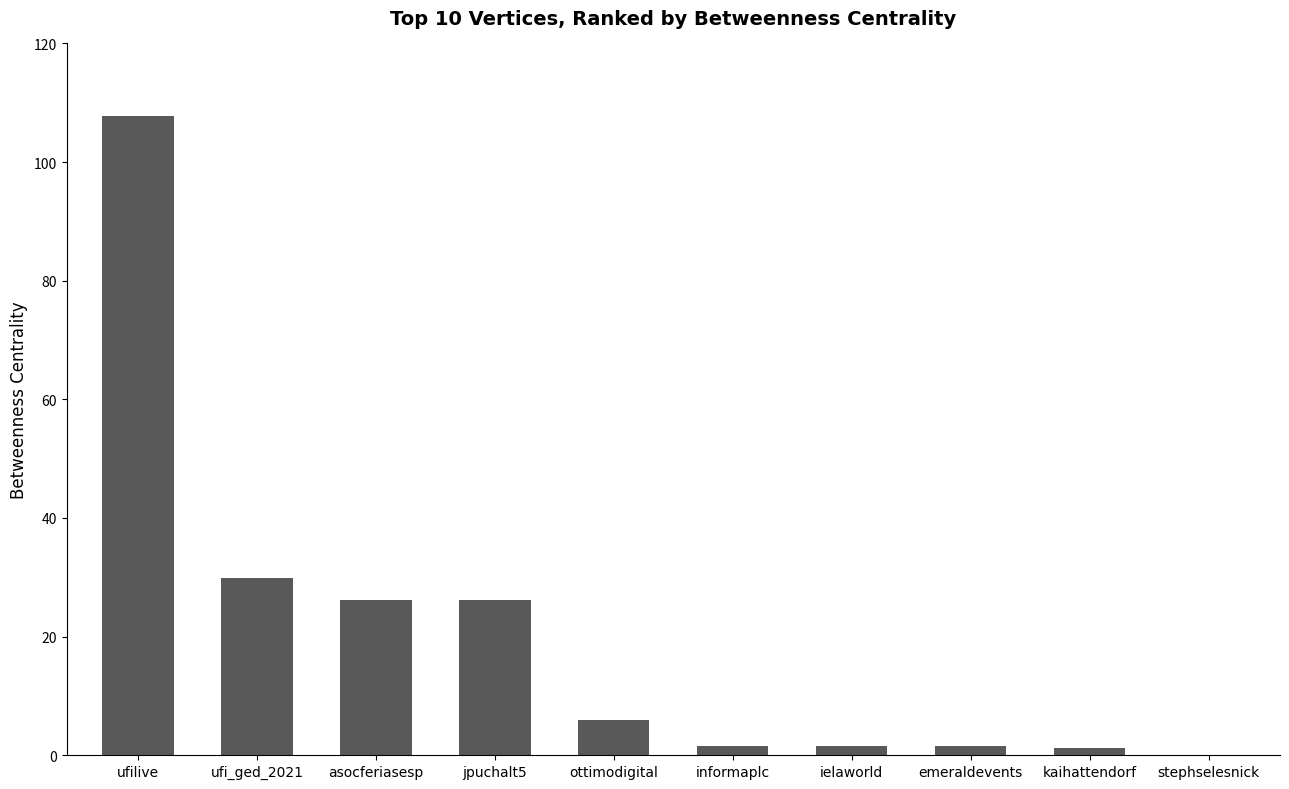

What is the average value?

20.2